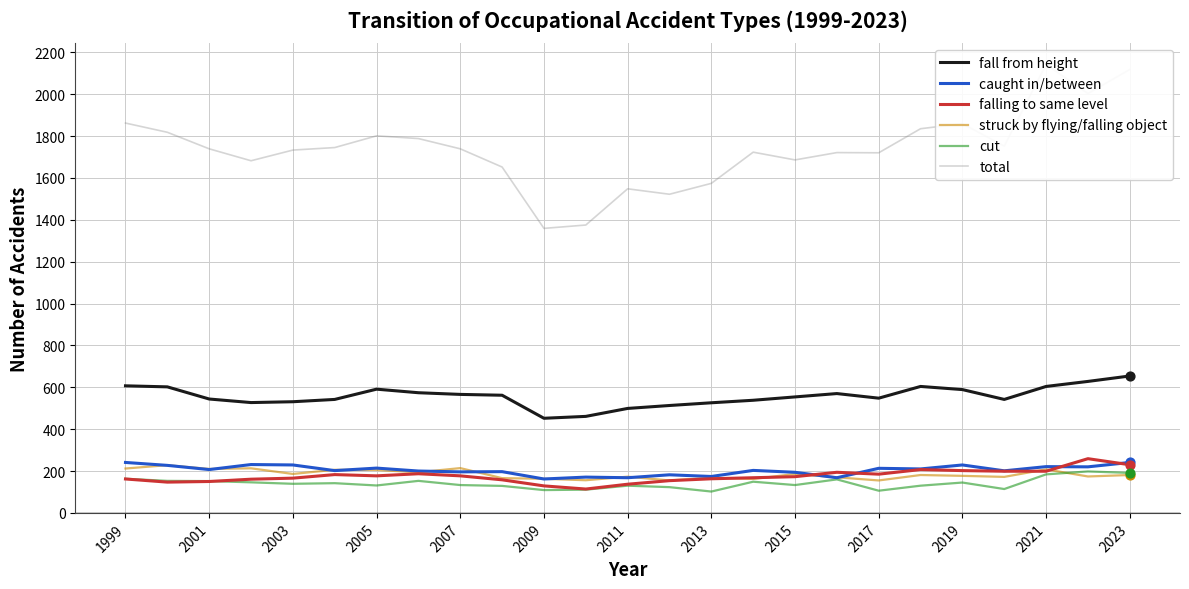

Which series has the widest spread of Y values?

total